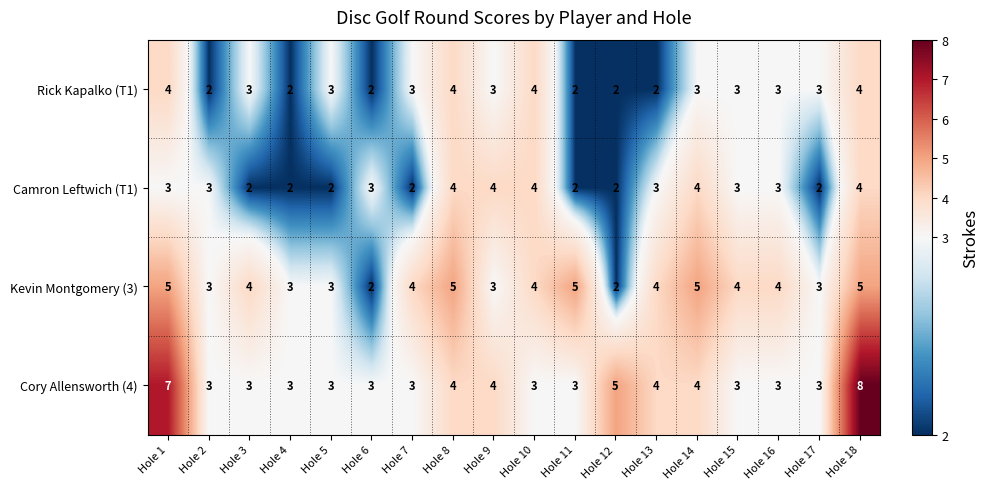

How many categories are shown in the chart?

18